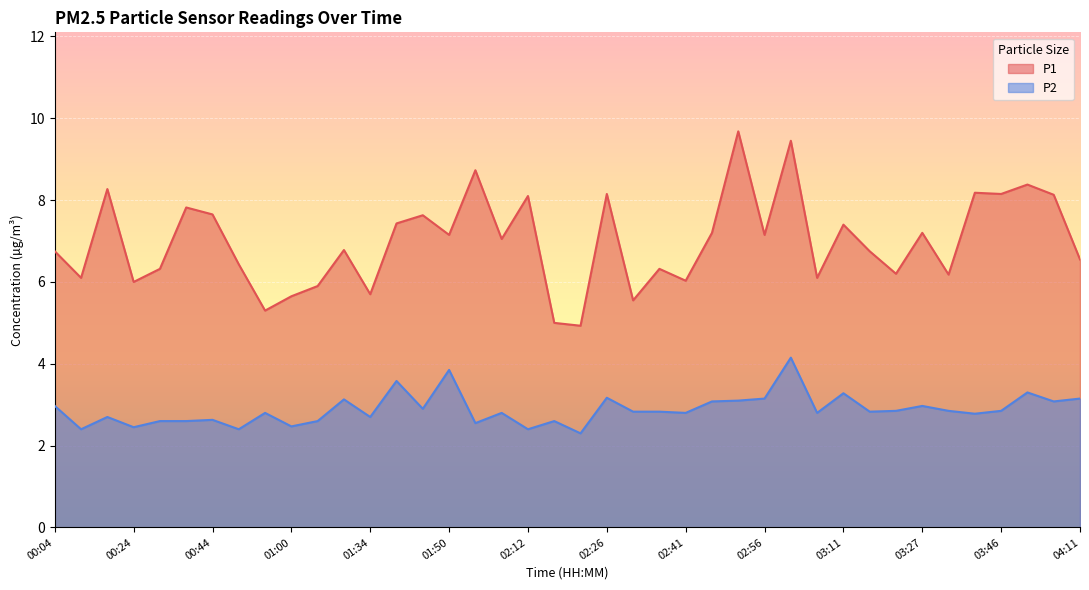

What is the smallest value displayed?

2.3